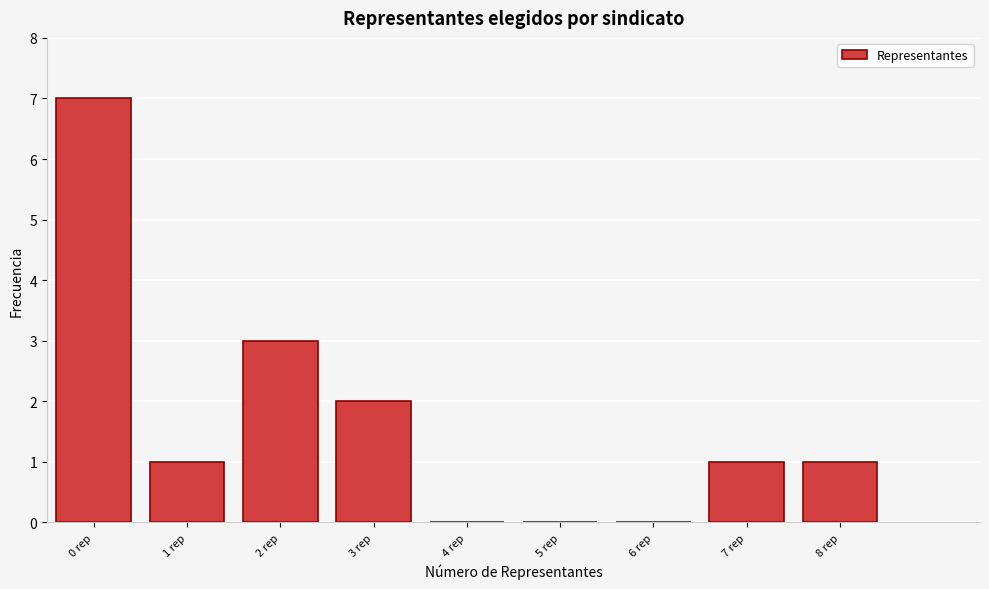

Reading right to left, list all the values displayed in this chart.

8 rep=1	7 rep=1	6 rep=0	5 rep=0	4 rep=0	3 rep=2	2 rep=3	1 rep=1	0 rep=7